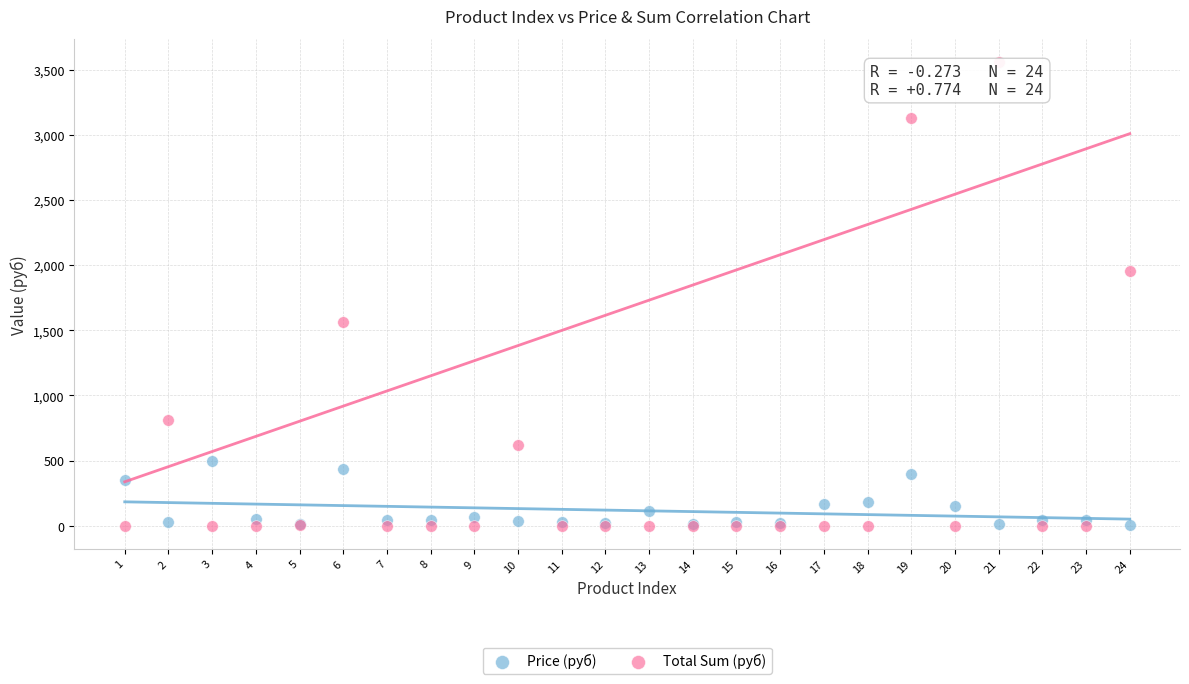

What are all the series names shown in the legend?

Price (руб), Total Sum (руб)